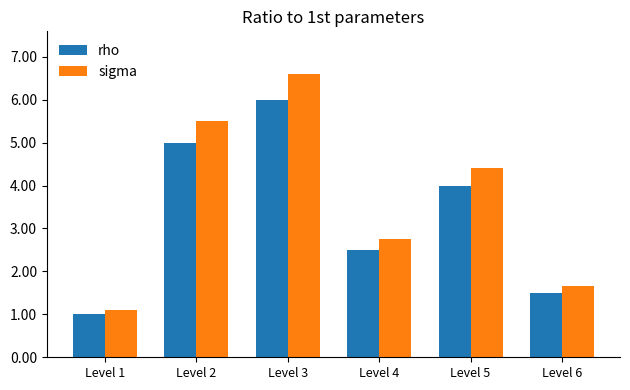

How many data points does each series have?

6